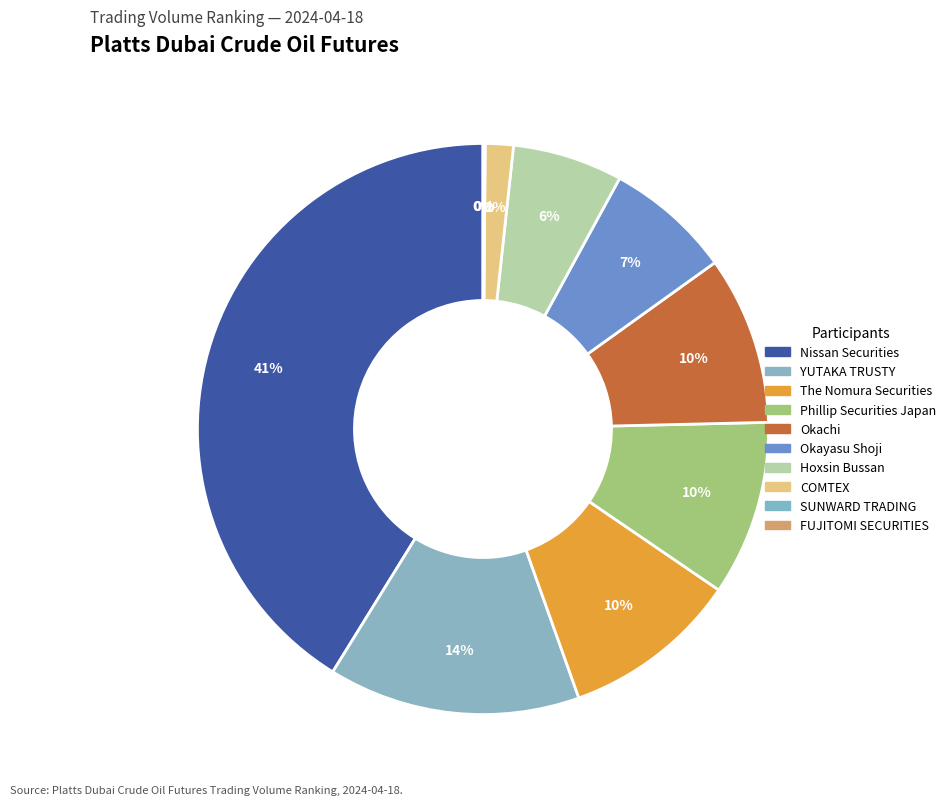

Combined, do Phillip Securities Japan and SUNWARD TRADING account for over 50%?

No